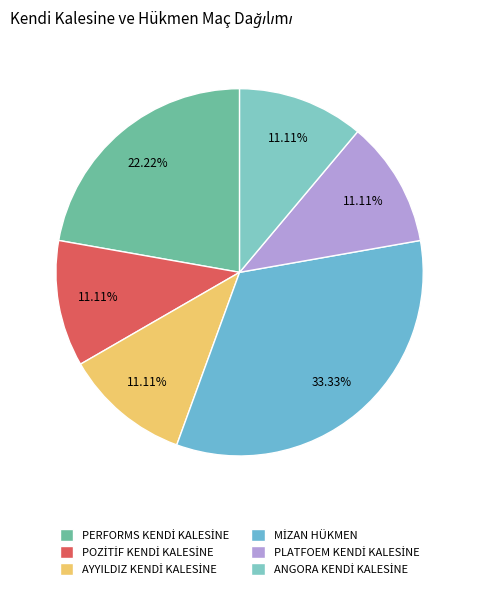

What is the largest slice in the pie chart?

MİZAN HÜKMEN